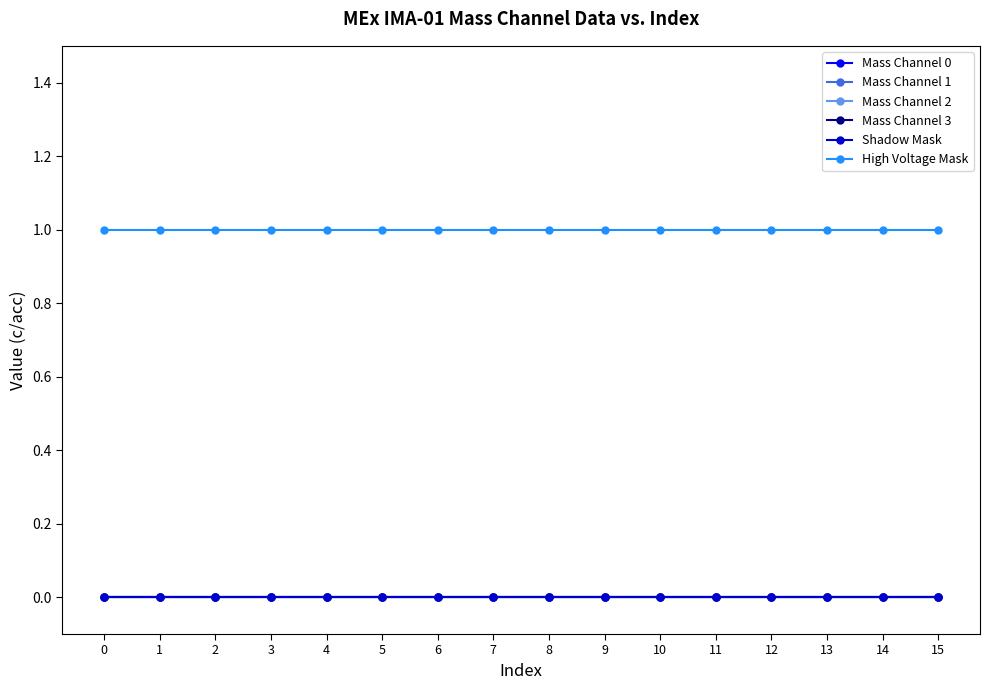

True or false: High Voltage Mask and Mass Channel 1 intersect in this chart.

False